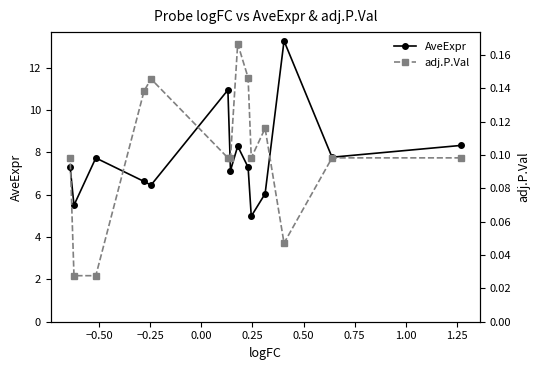

What is the value of the AveExpr point at the 9th from the left?

7.3